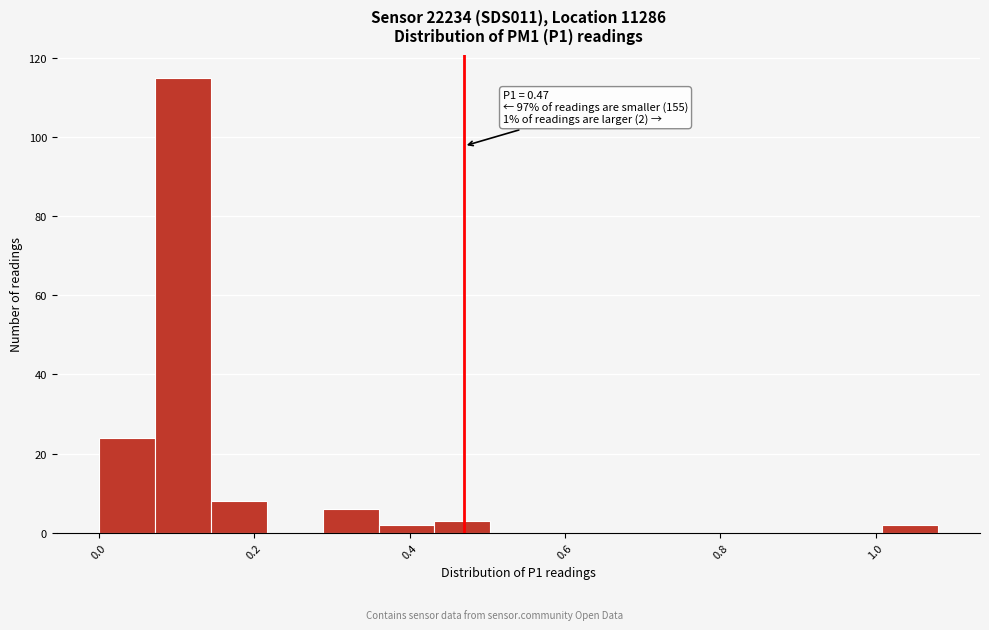

Read against the x-axis, roughly where is the centre of the tallest bar?

0.10